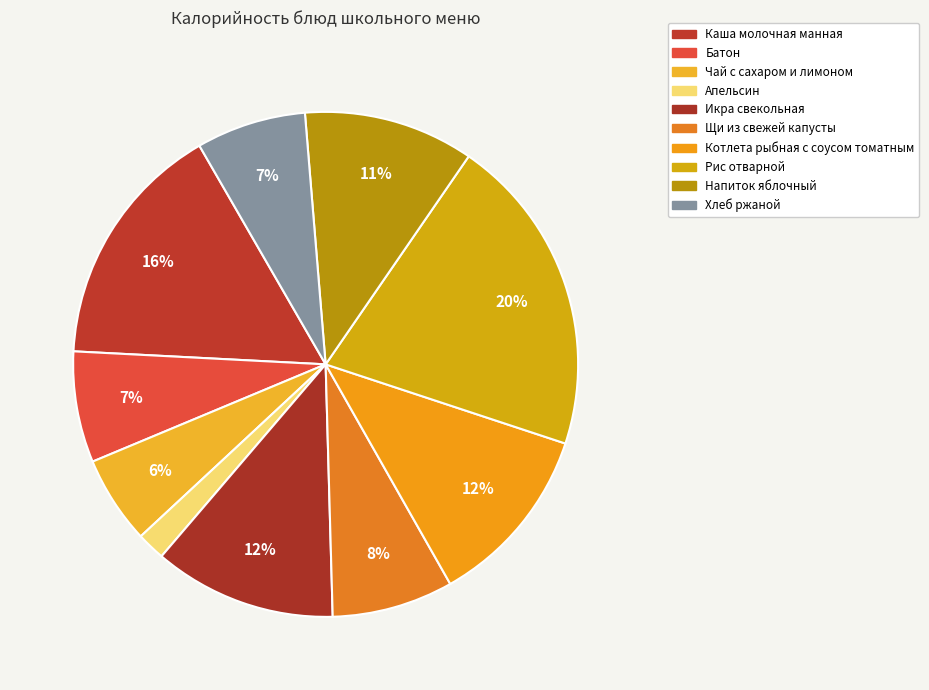

The Батон slice represents 7% of the pie. True or false?

True